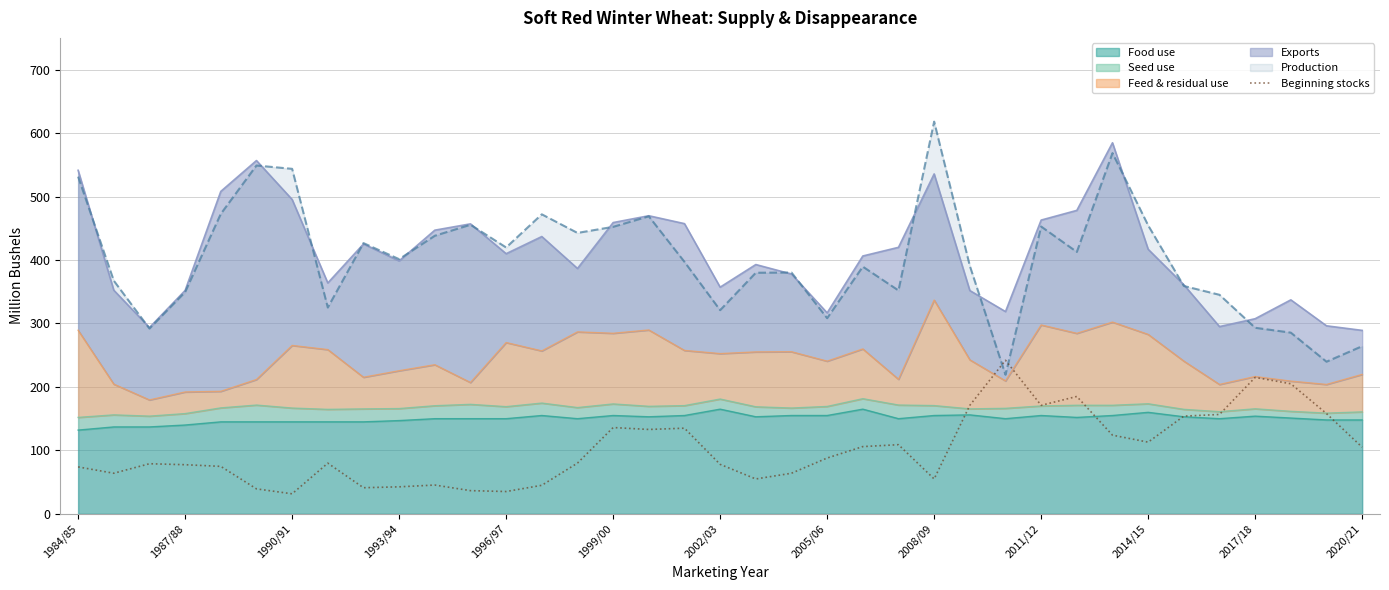

What is the sum of all values?

3804.8